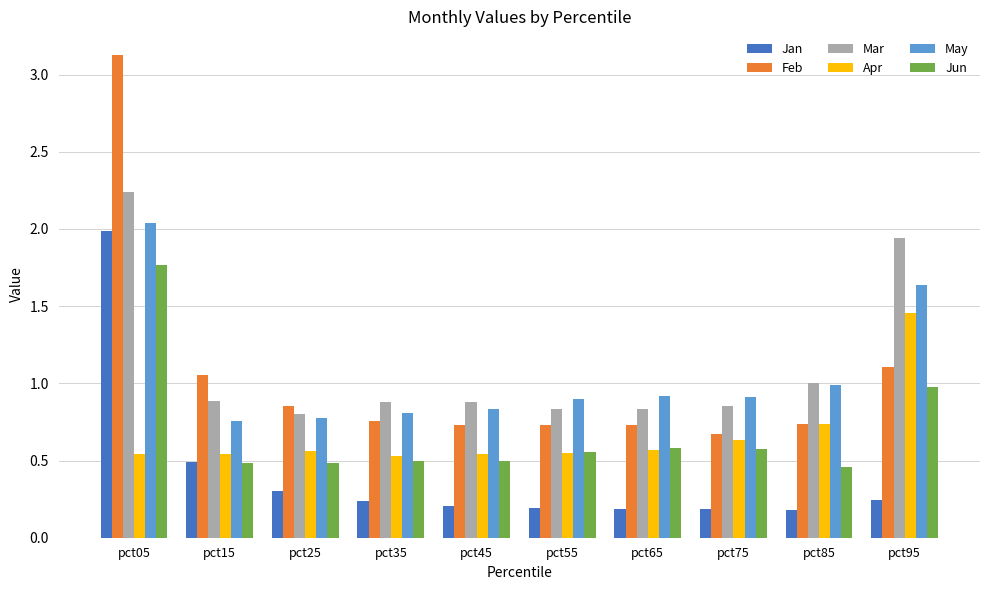

What is the spread (max minus min) of values at pct05?

2.6